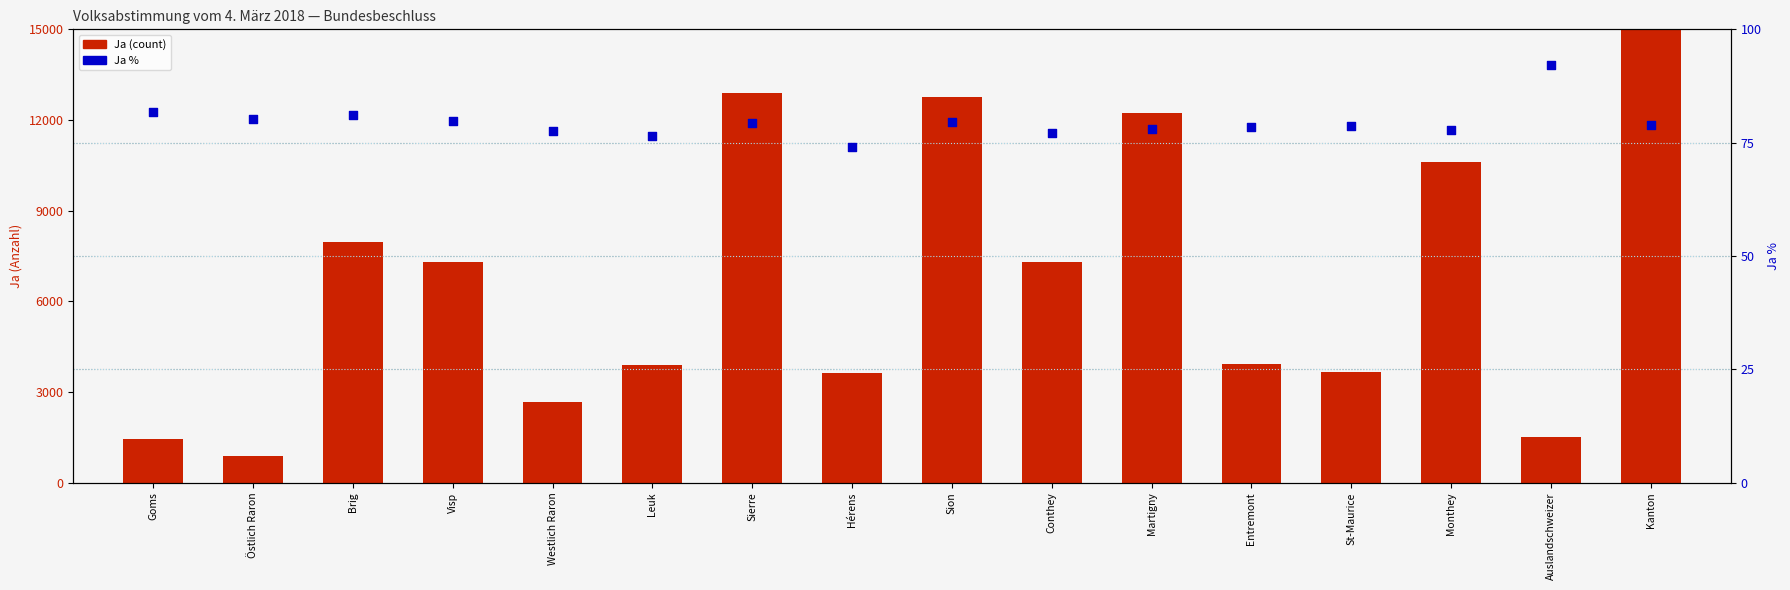

At how many categories does at least one series exceed 66714?

1